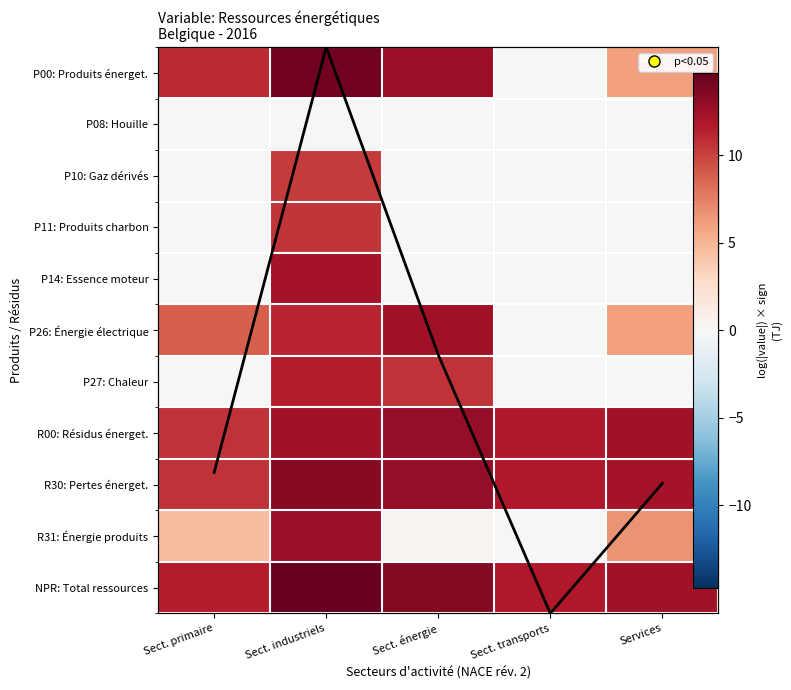

What is the average value of the NPR: Total ressources series?

12.8